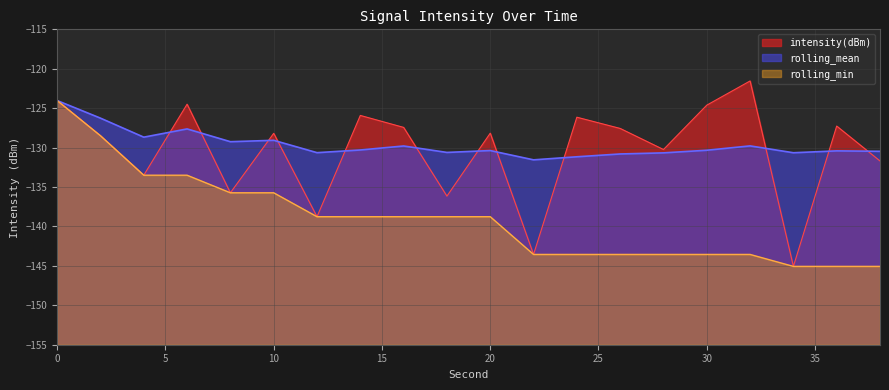

The rolling_min series shows -128.5 at 2. True or false?

True